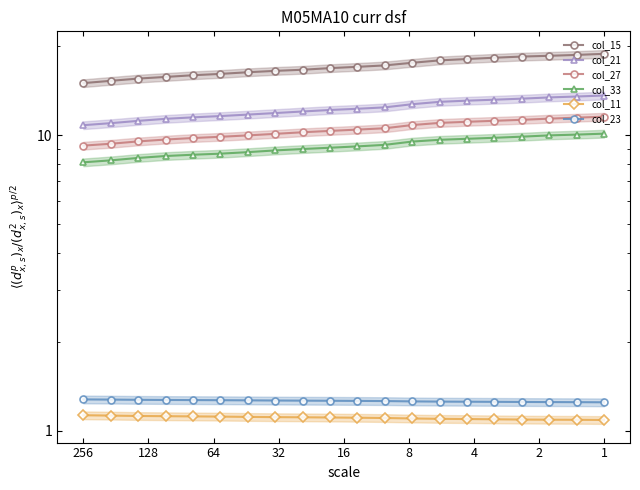

At which label does col_23 reach its peak?

256